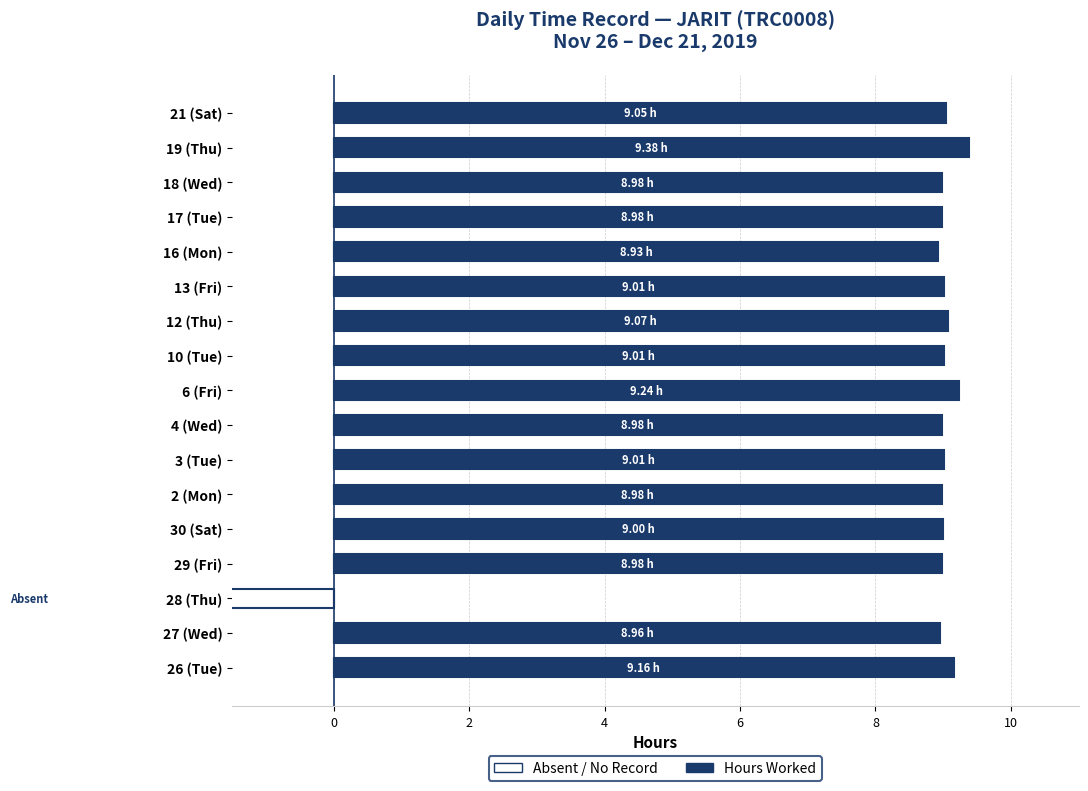

How many groups of bars are there?

17